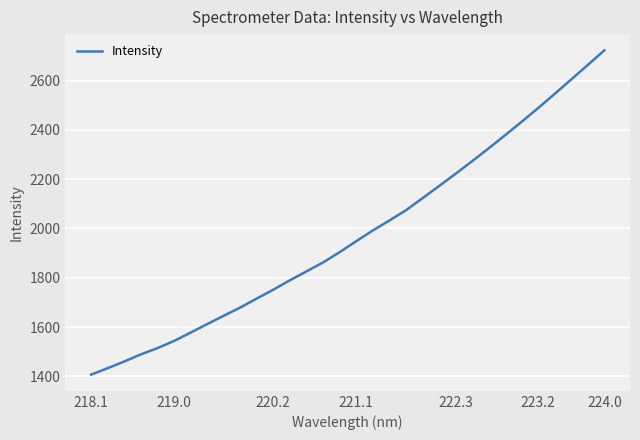

What is the difference between the maximum and minimum values?

1315.7